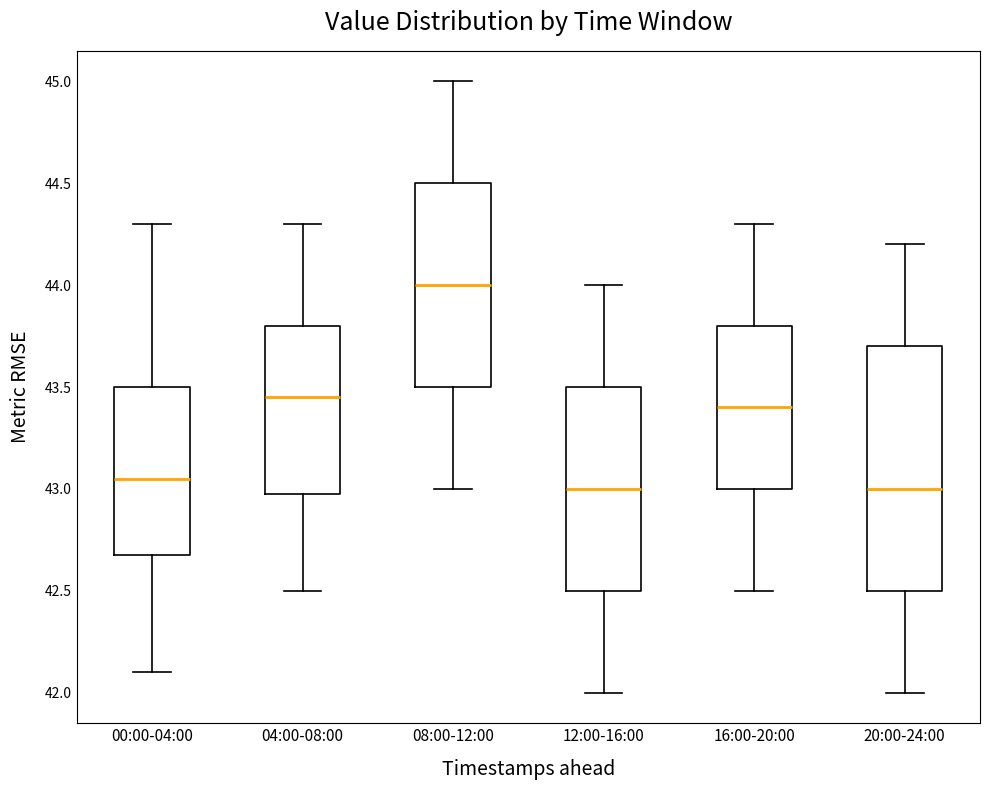

Which box's median line is the highest?

08:00-12:00